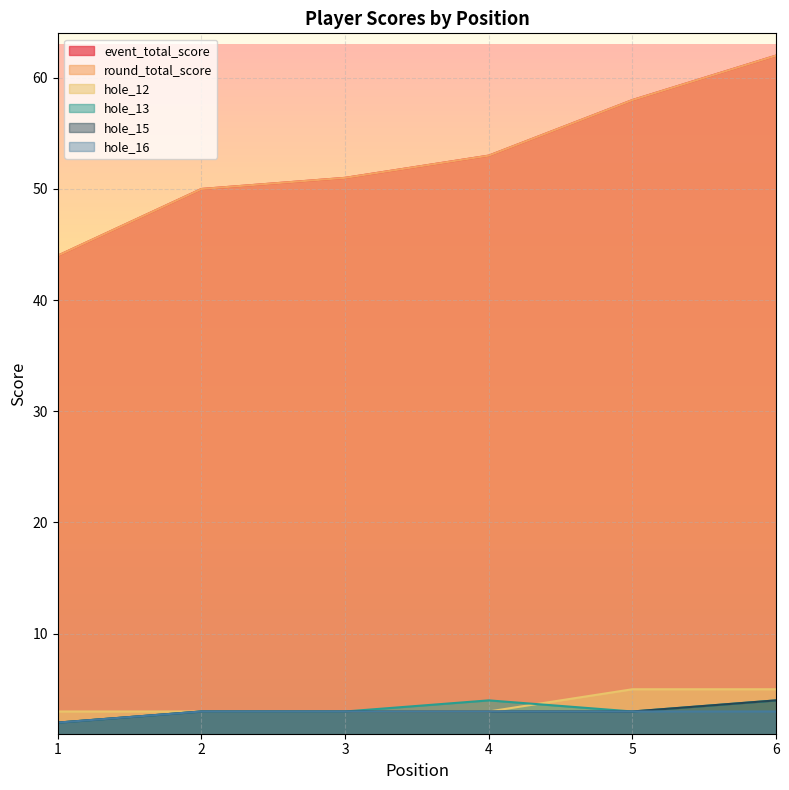

What is the average value of the hole_16 series?

3